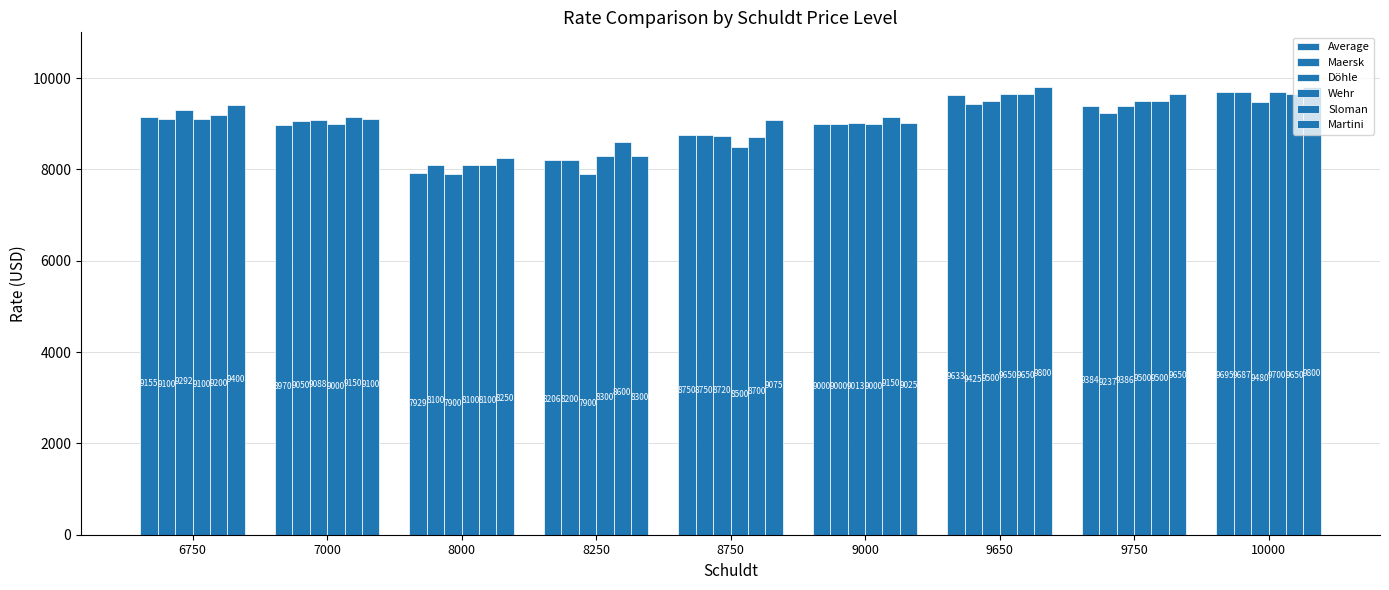

At which label is Average closest to 8812?

8750